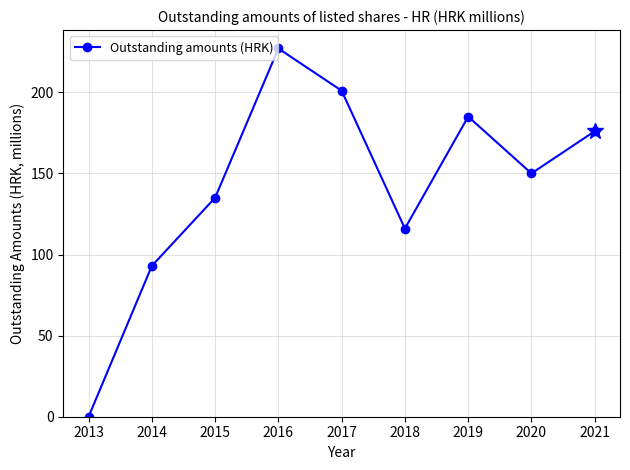

How many data points are less than 150?

4